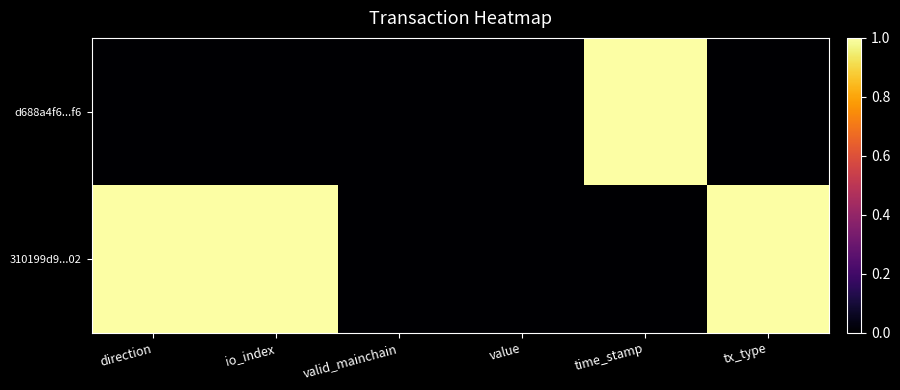

At how many categories does at least one series exceed 0?

4